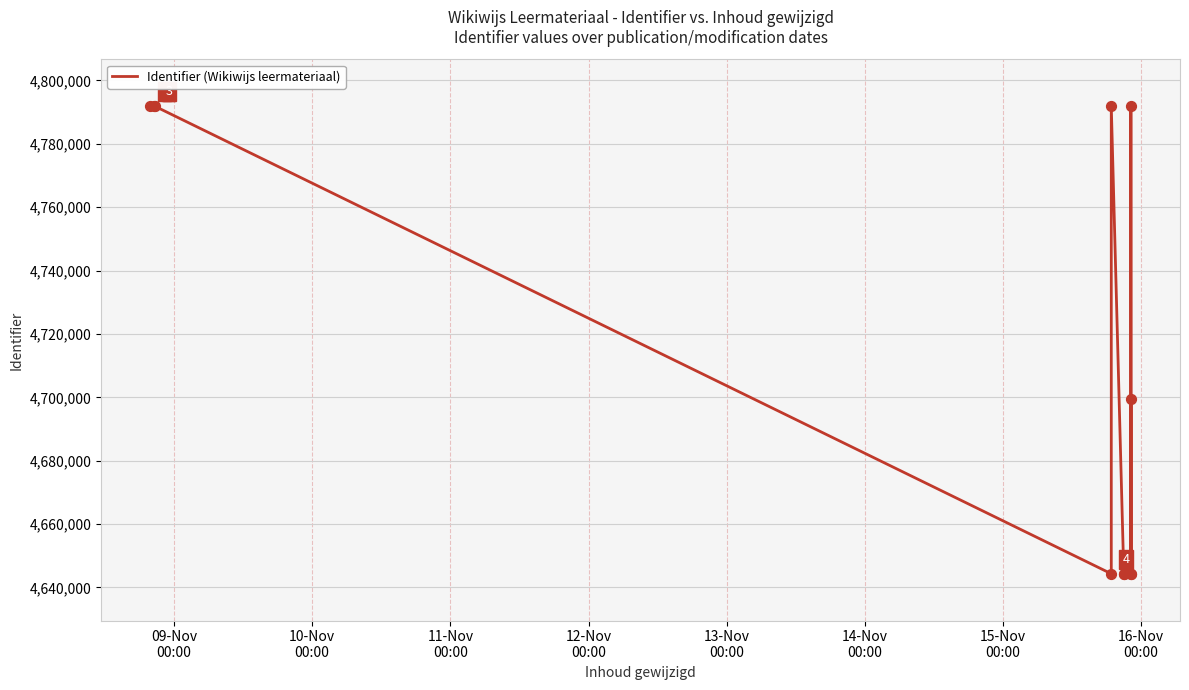

Between 15-Nov
00:00 and 12-Nov
00:00, which is larger?

15-Nov
00:00